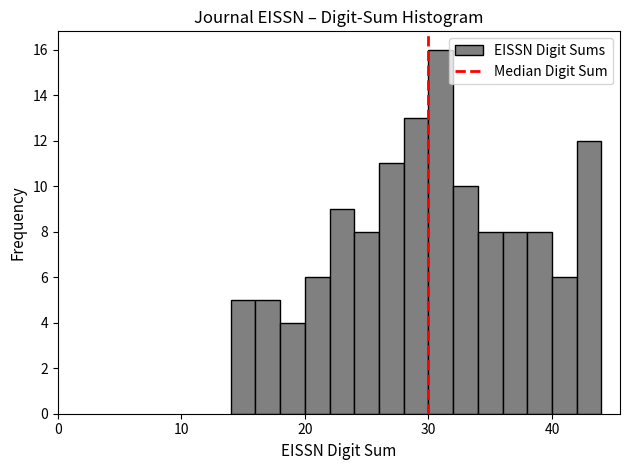

Read against the x-axis, roughly where is the centre of the tallest bar?

31